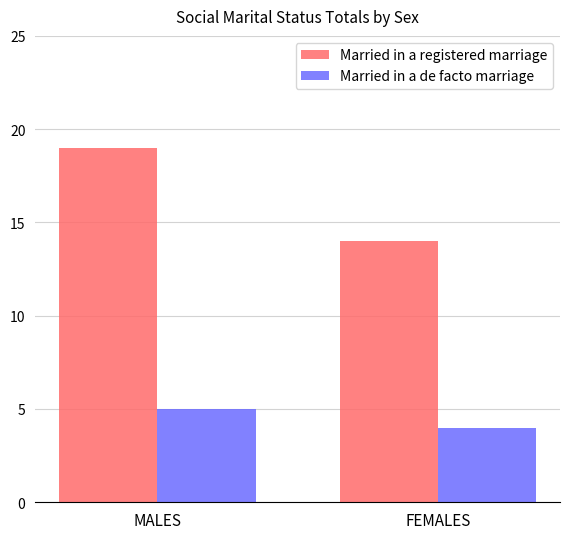

How many bars are there in each group?

2